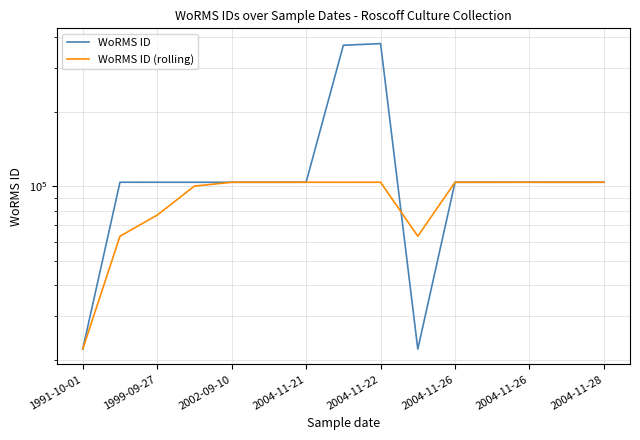

How many interior local valleys does the WoRMS ID series have?

4